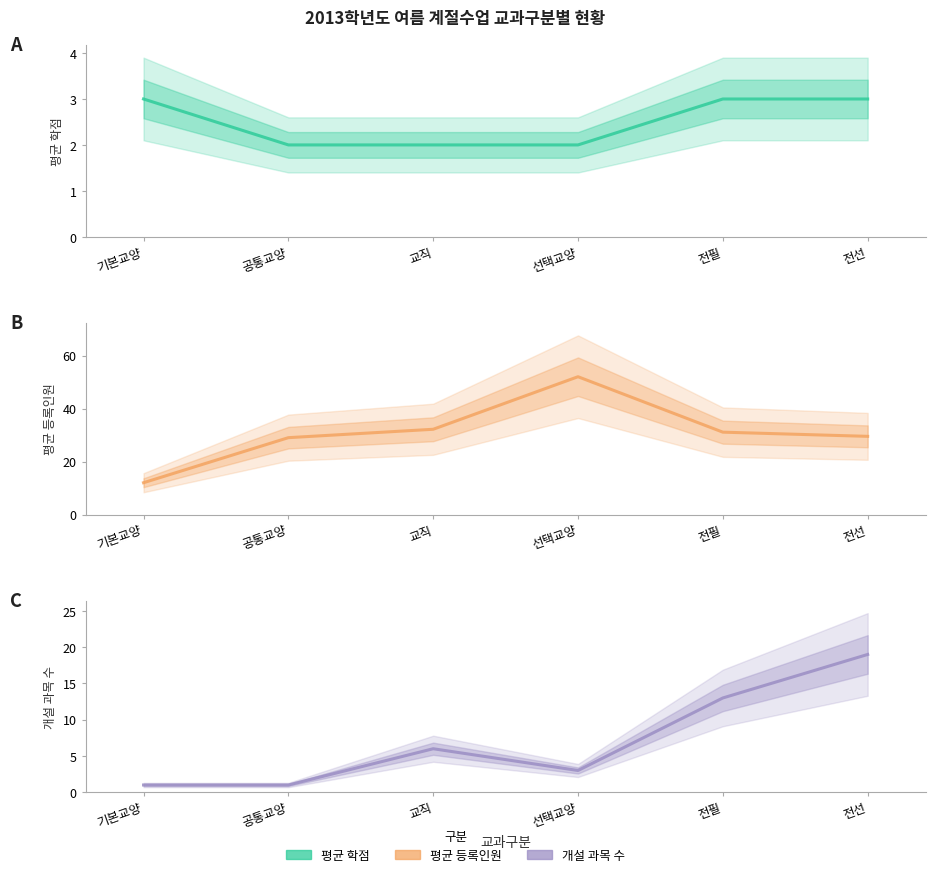

Is it true that 평균 학점 equals 2.0 at 교직?

True